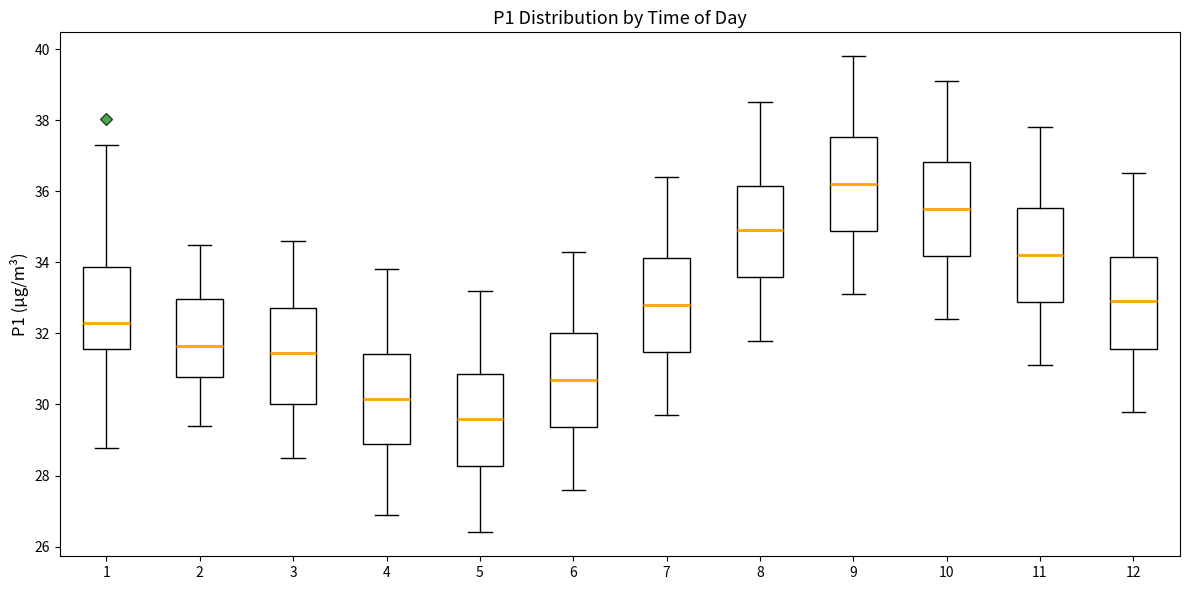

Which box's median line is the lowest?

5